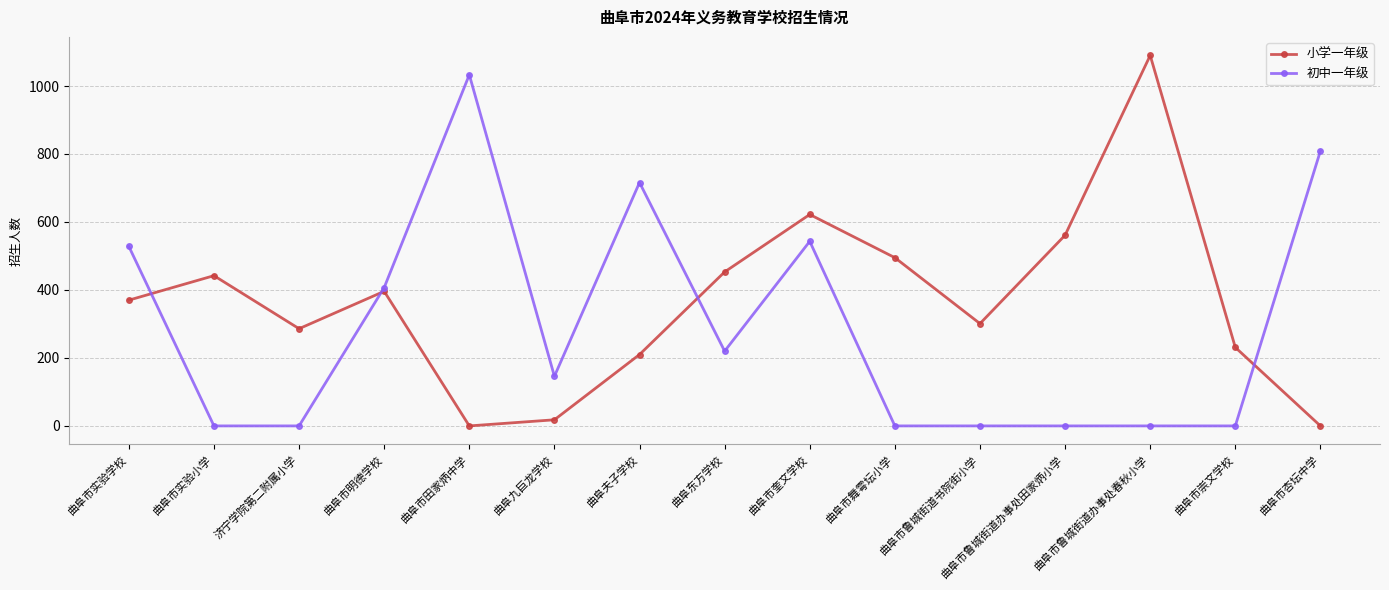

Is it true that 初中一年级 equals 1240 at 曲阜市杏坛中学?

False